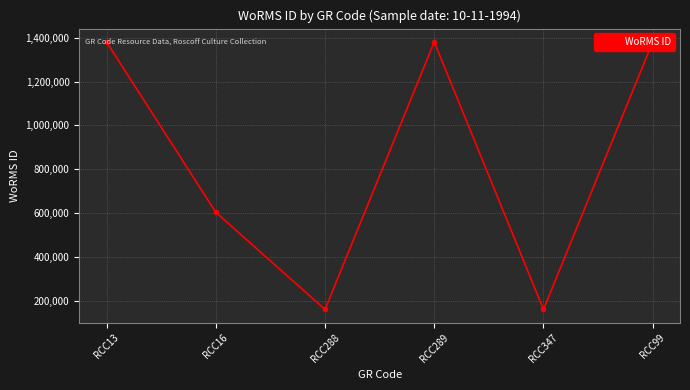

Is it true that the value at RCC347 is 218648?

False